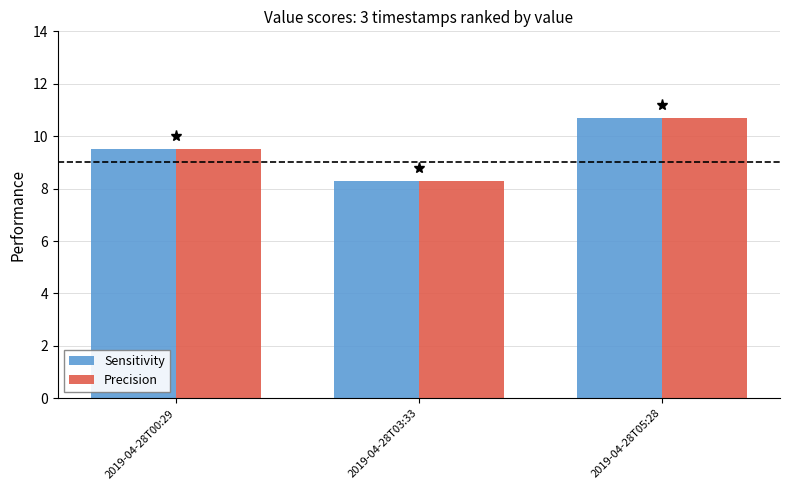

What is the difference between the maximum and minimum values in the Sensitivity series?

2.4